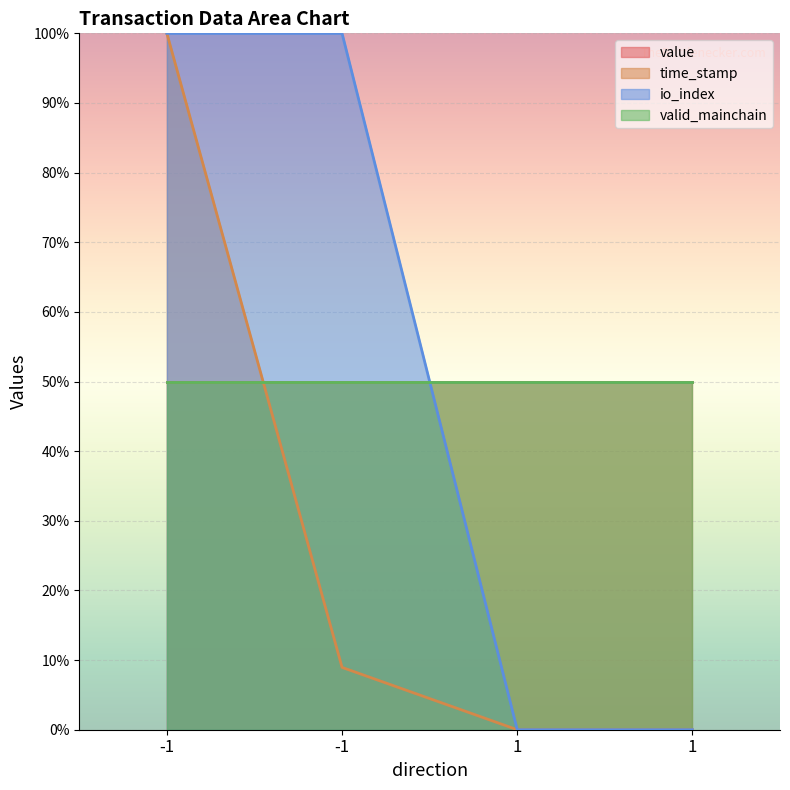

Which series changed the most between -1 and 1?

time_stamp